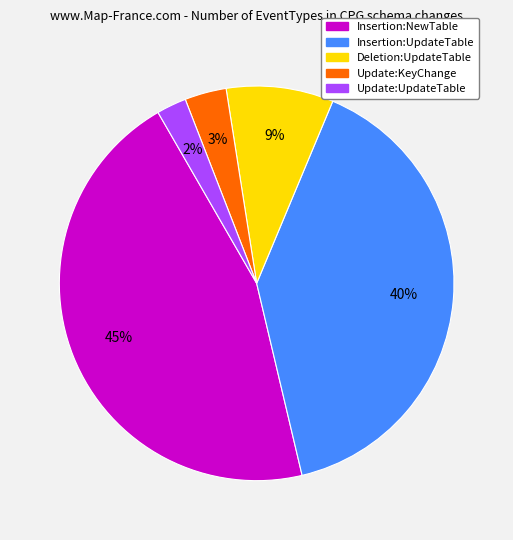

Rank the categories by value from lowest to highest.

Update:UpdateTable, Update:KeyChange, Deletion:UpdateTable, Insertion:UpdateTable, Insertion:NewTable